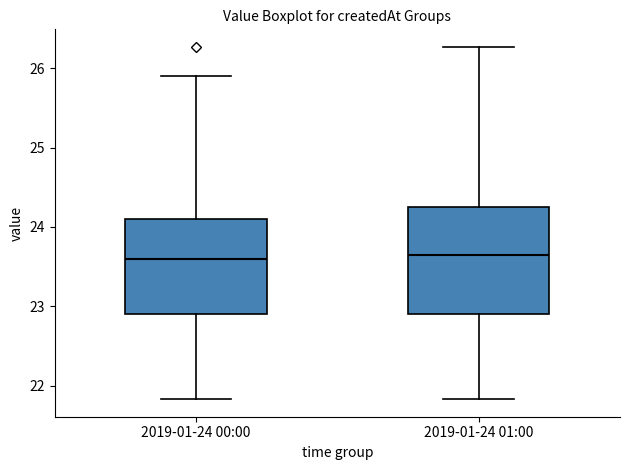

Comparing the boxes themselves (not the whiskers), which one is the tallest?

2019-01-24 01:00